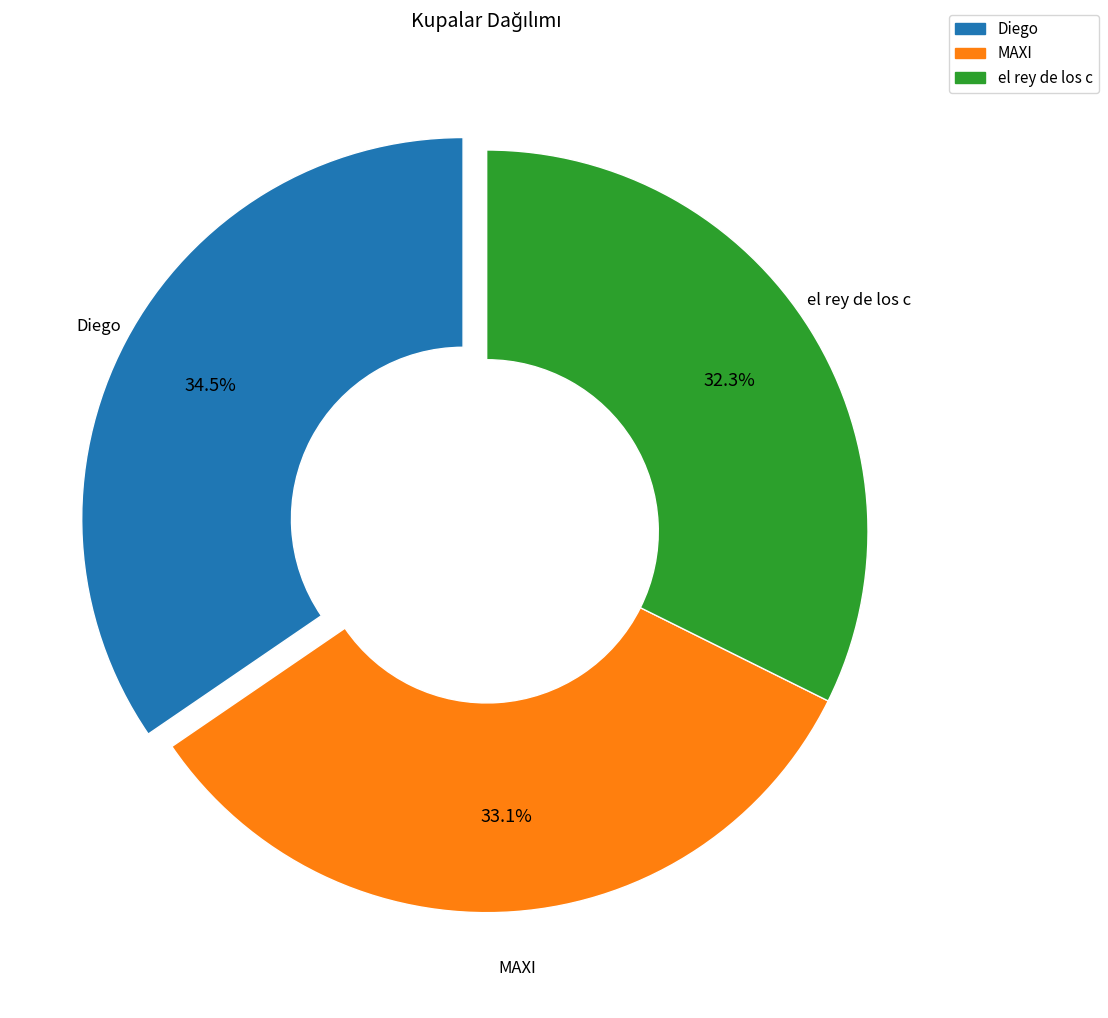

What is the smallest slice in the pie chart?

el rey de los c